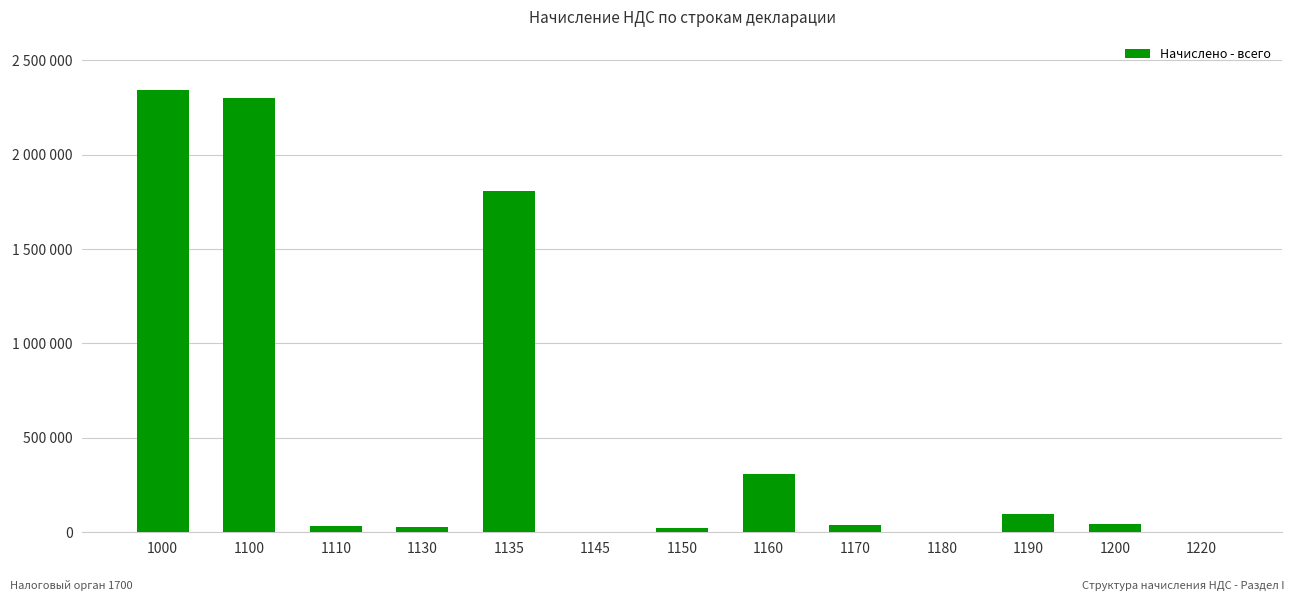

List the labels in order of value, largest first.

1000, 1100, 1135, 1160, 1190, 1200, 1170, 1110, 1130, 1150, 1145, 1180, 1220